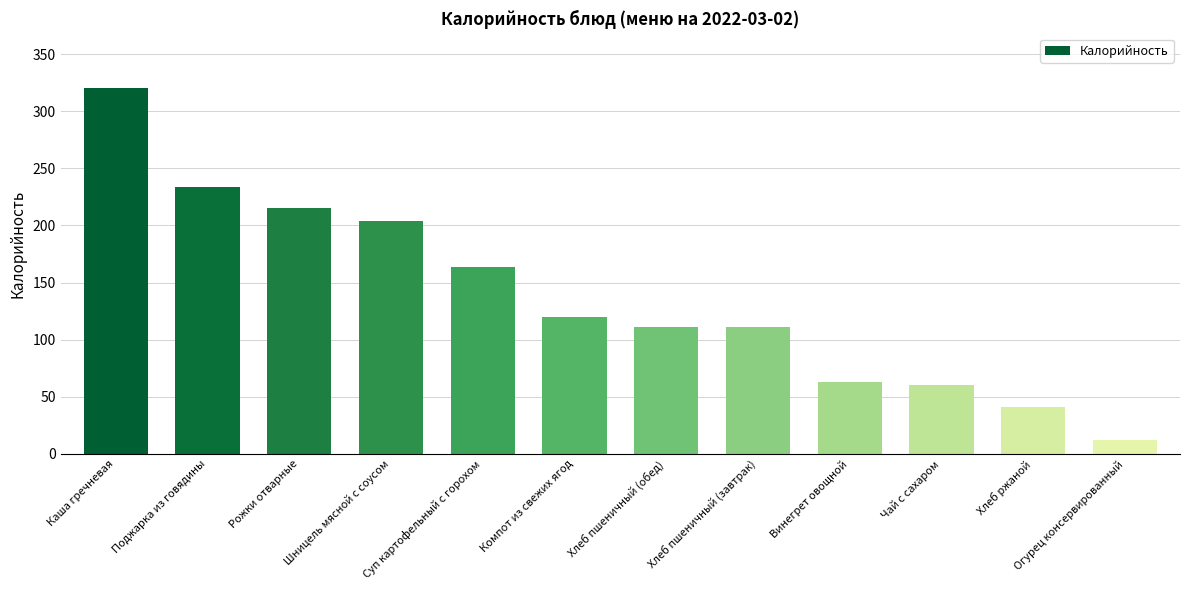

What is the value of the 4th bar from the left?

204.0